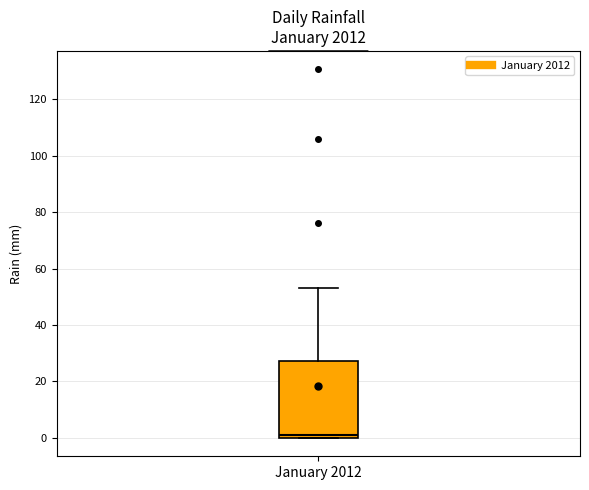

Where does the median line of the box for January 2012 sit on the y-axis? The values are not printed on the chart, so give them approximately, as read against the axis.

2